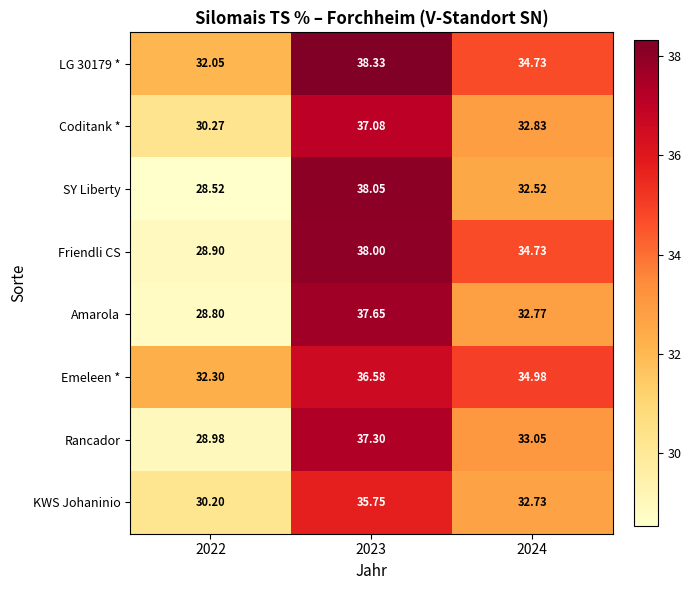

Which series changed the most between 2022 and 2023?

SY Liberty